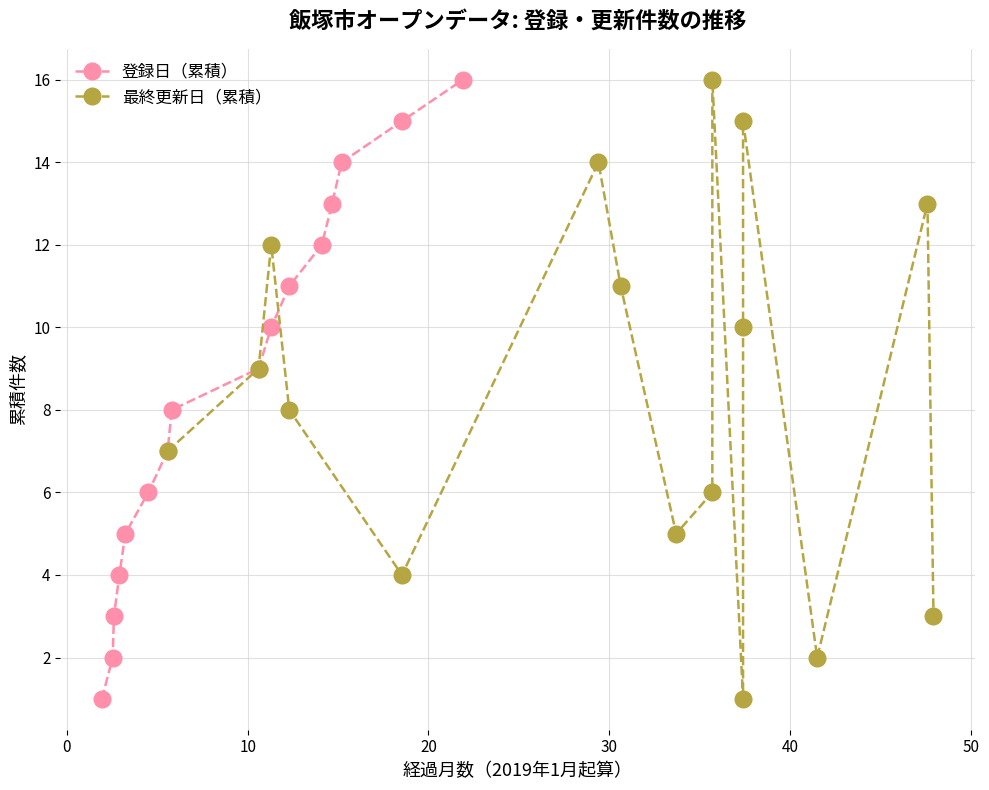

What is the approximate value of 登録日（累積） at 8?

9